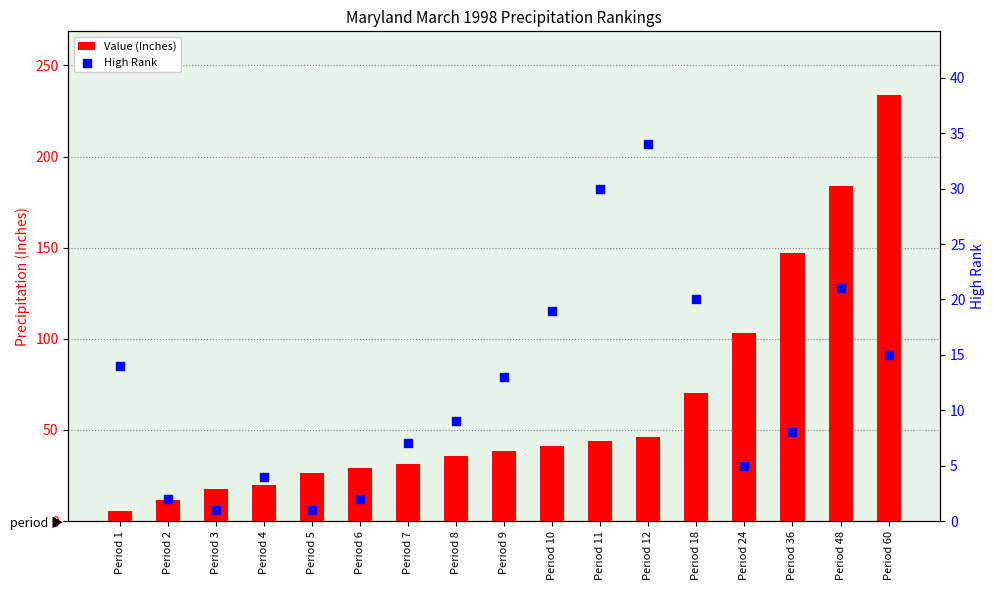

What is the total value across all series at Period 24?

108.2